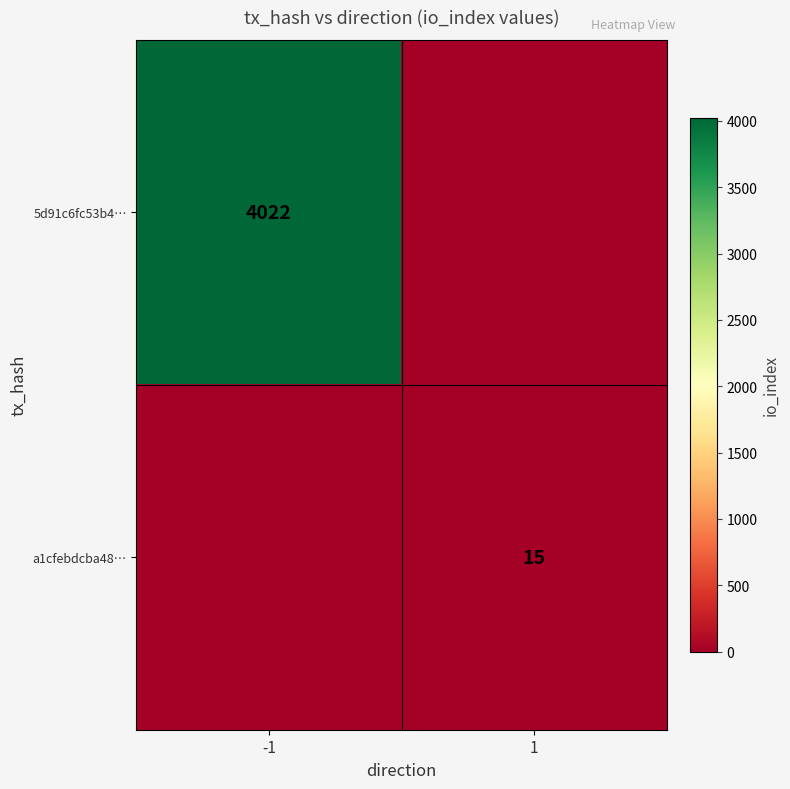

True or false: 5d91c6fc53b4… has a value of 2572 at -1.

False